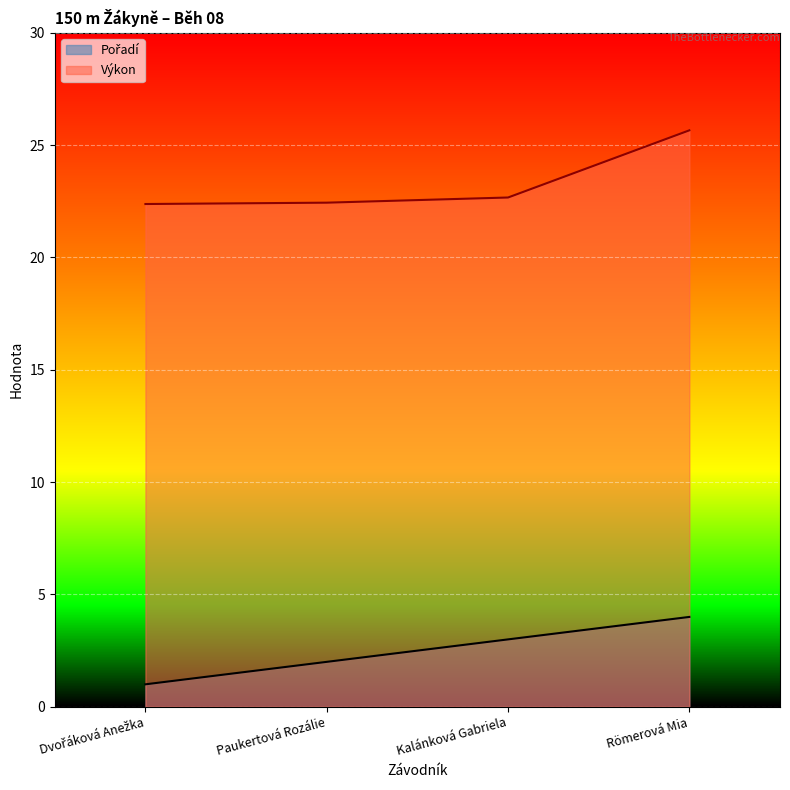

At which category is the sum across all series the highest?

Römerová Mia